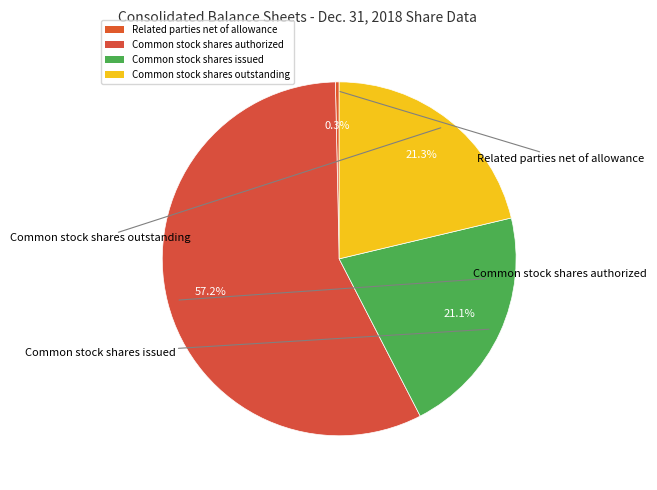

Which has a higher value, Common stock shares issued or Related parties net of allowance?

Common stock shares issued